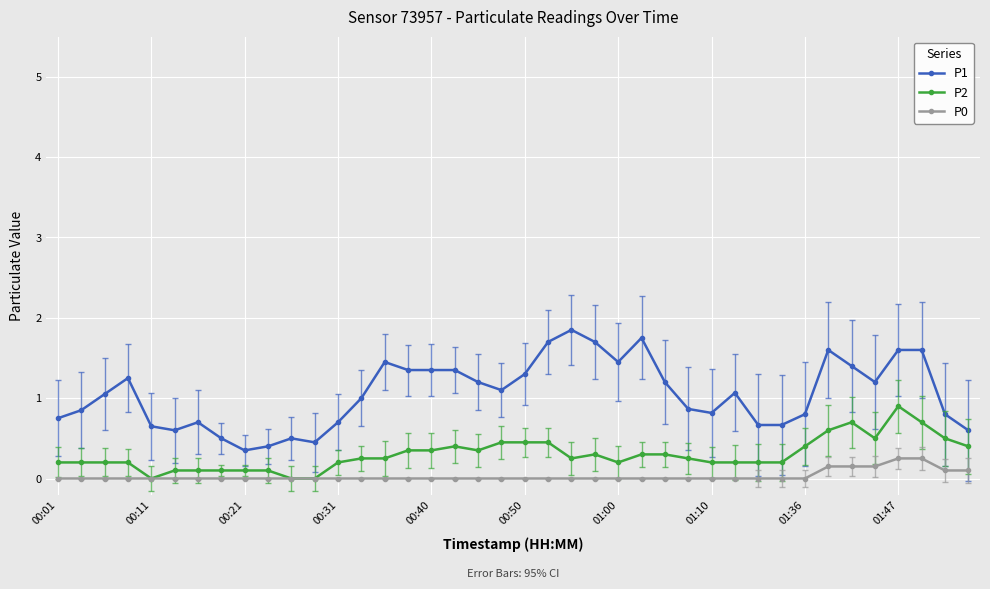

True or false: P0 and P1 cross at least once.

False